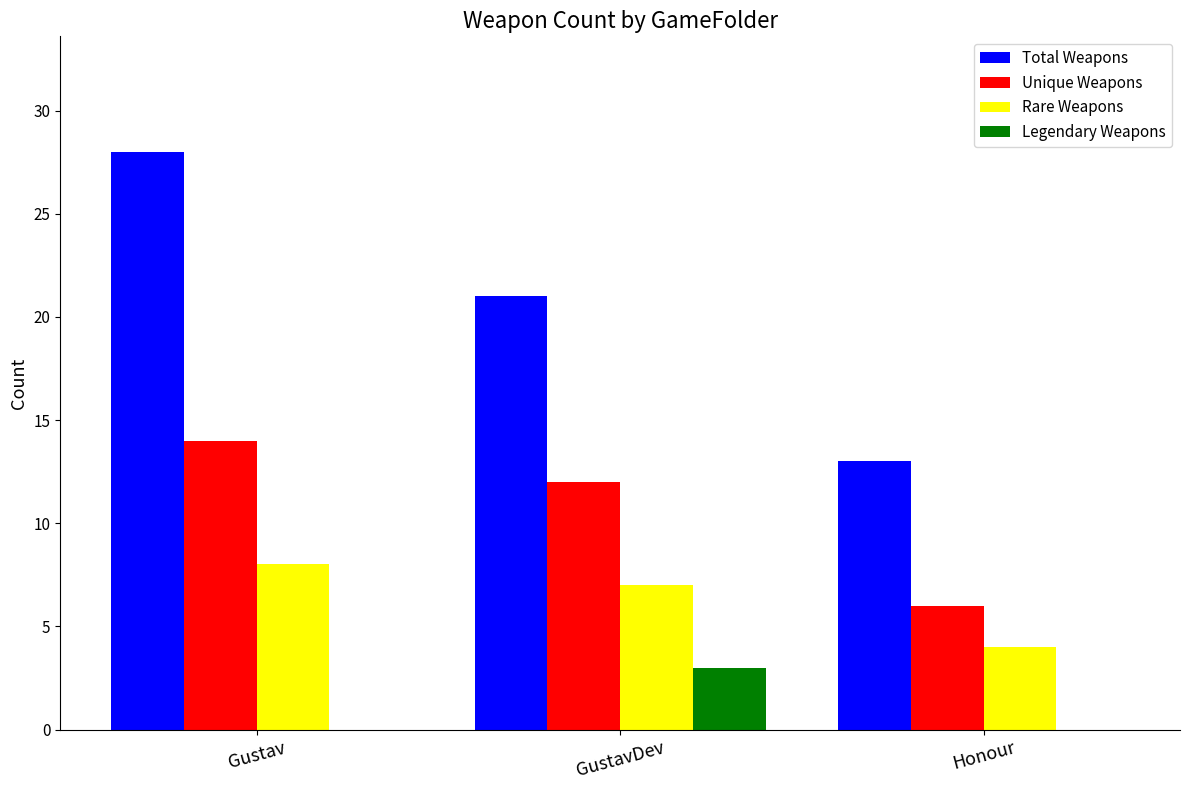

Does the chart contain stacked bars?

No